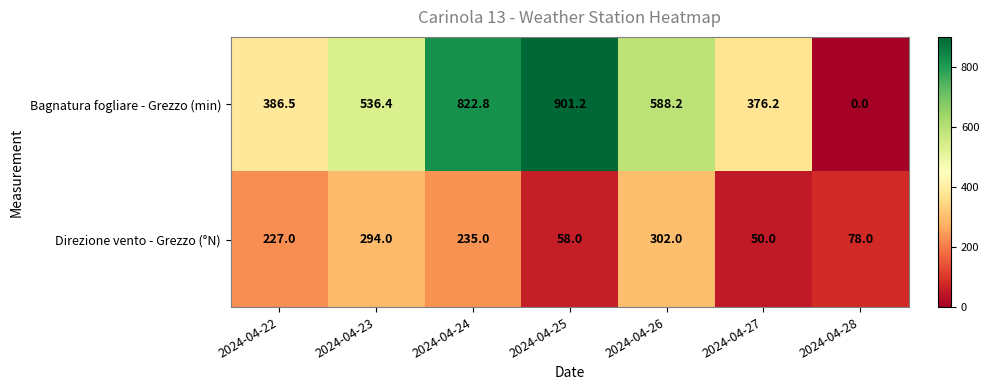

What value does the Direzione vento - Grezzo (°N) series have at 2024-04-25?

58.0